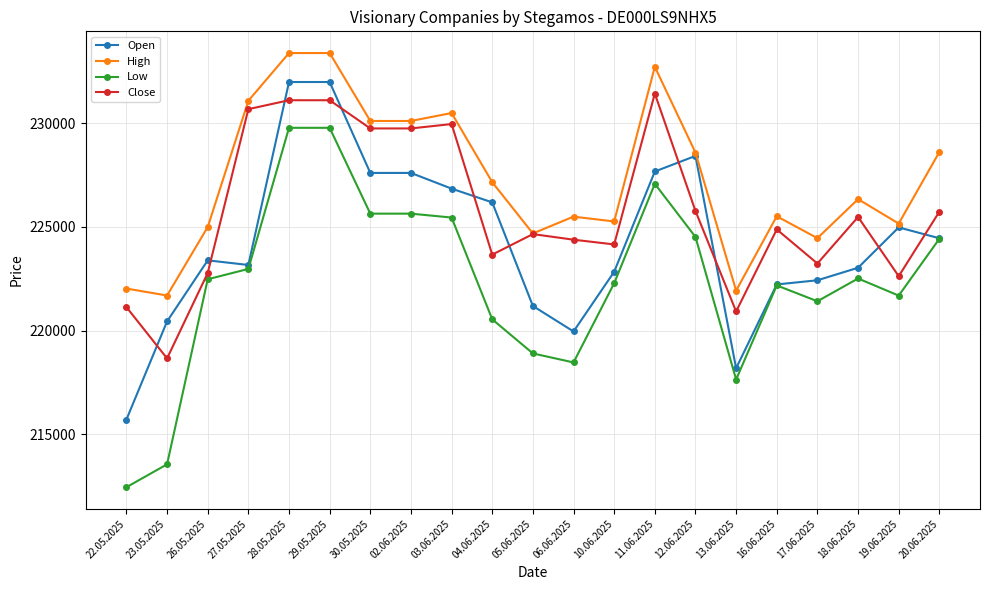

What is the total value across all series at 30.05.2025?

913125